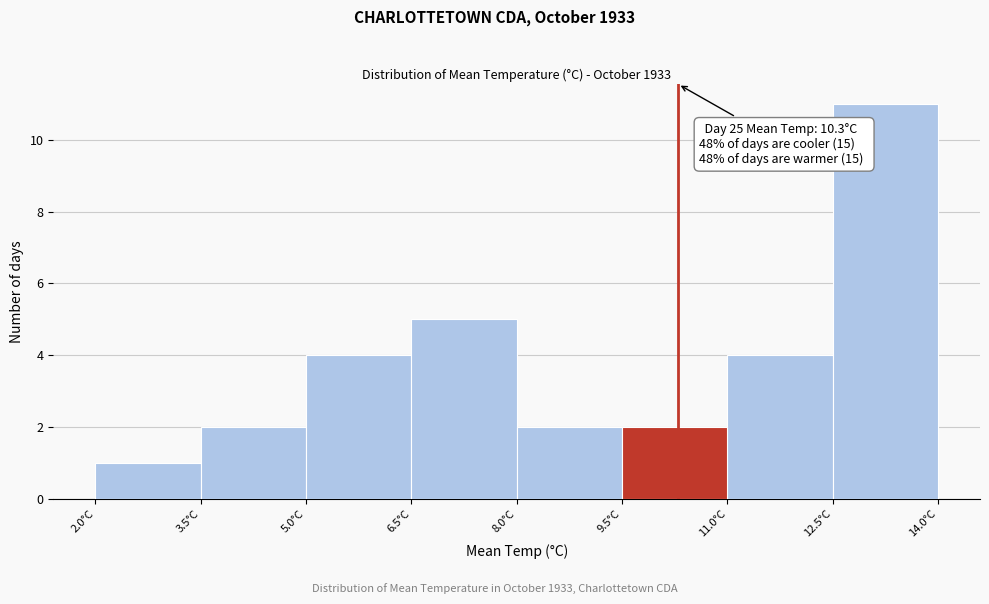

Over which range of the x-axis is the bar tallest?

12.5 to 14.0